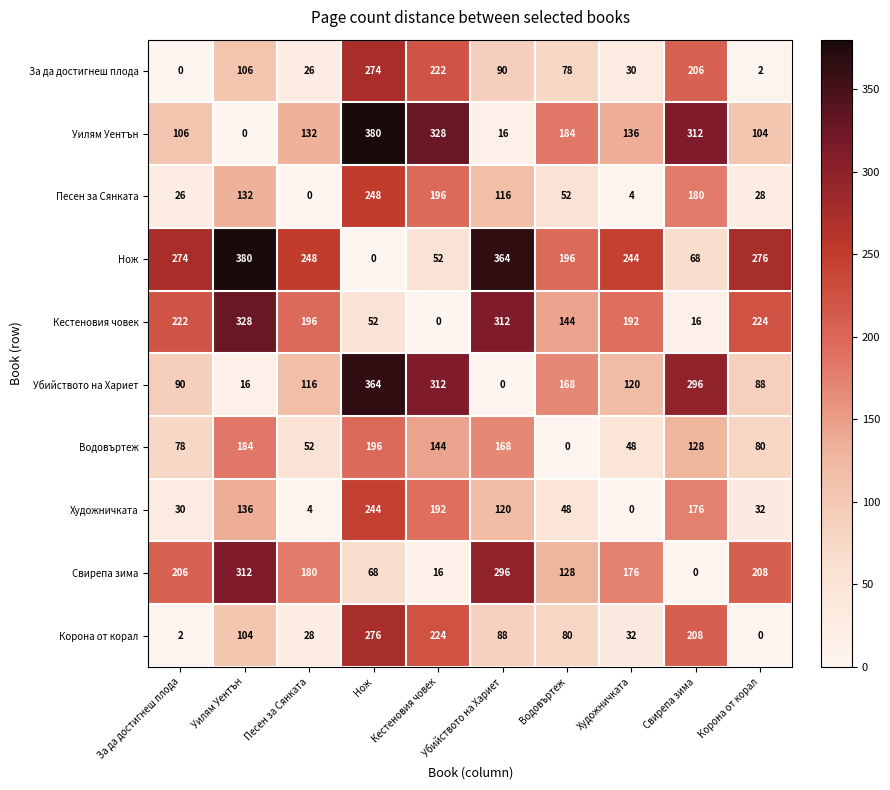

At which label is Убийството на Хариет closest to 182?

Водовъртеж